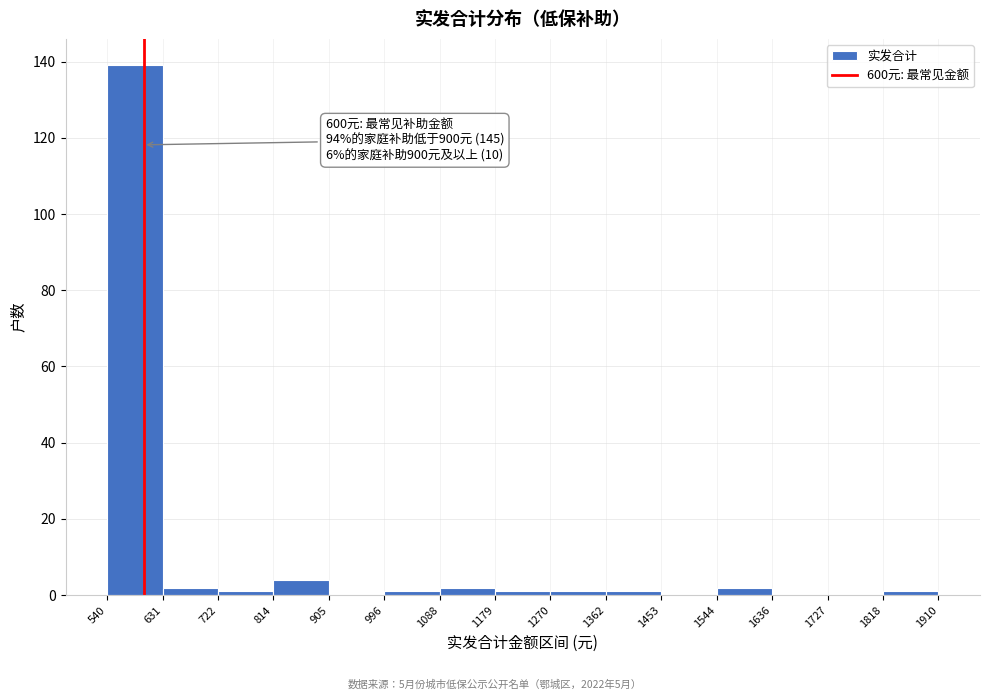

Over which range of the x-axis is the bar tallest?

540 to 631